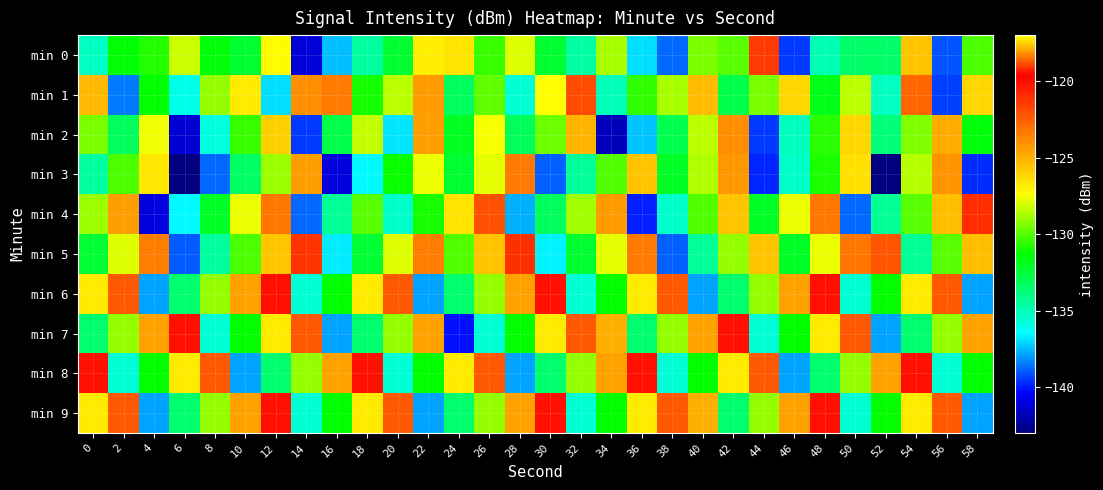

What is the total value across all series at 38?

-1316.3